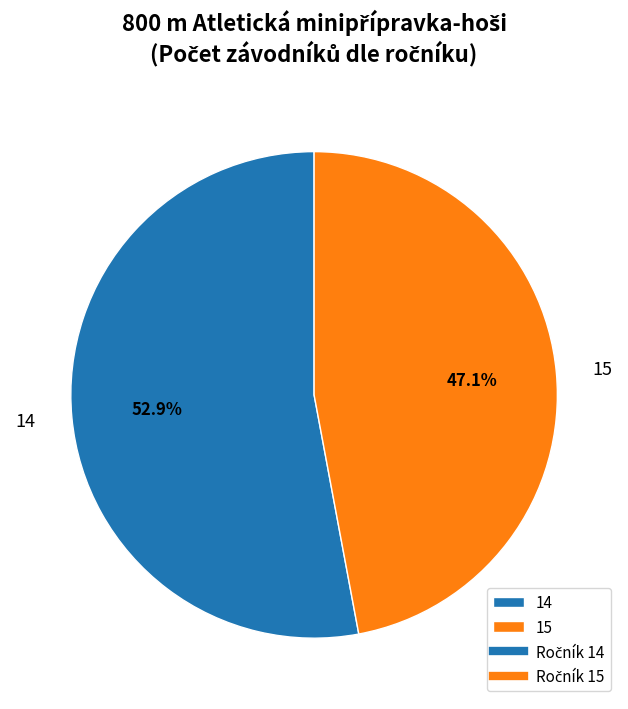

How much of the chart is everything except 14?

47.1%